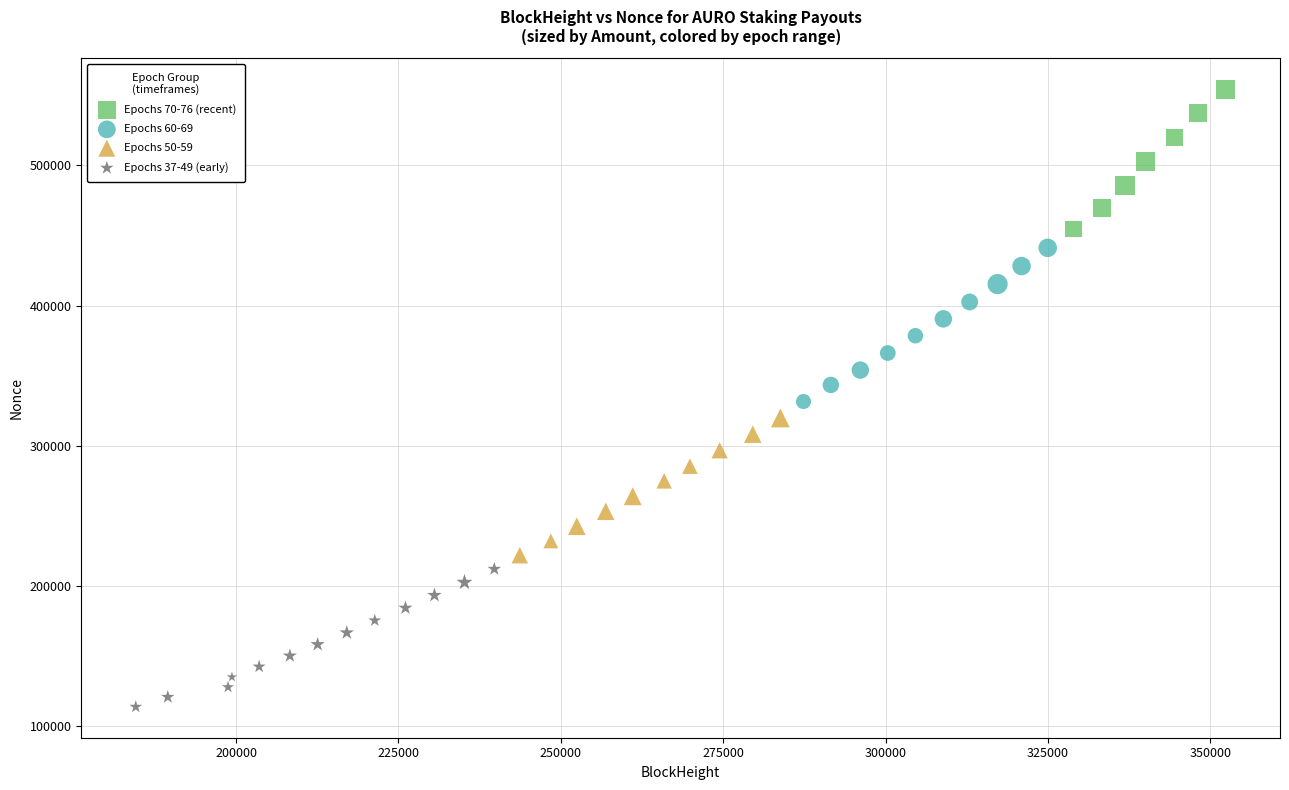

Which series reaches the minimum Y coordinate?

Epochs 37-49 (early)